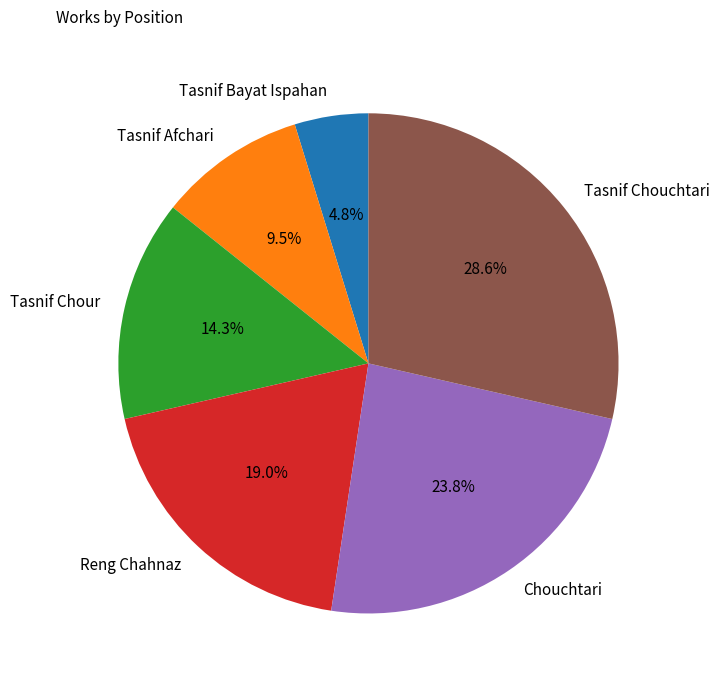

Rank the categories by value from lowest to highest.

Tasnif Bayat Ispahan, Tasnif Afchari, Tasnif Chour, Reng Chahnaz, Chouchtari, Tasnif Chouchtari